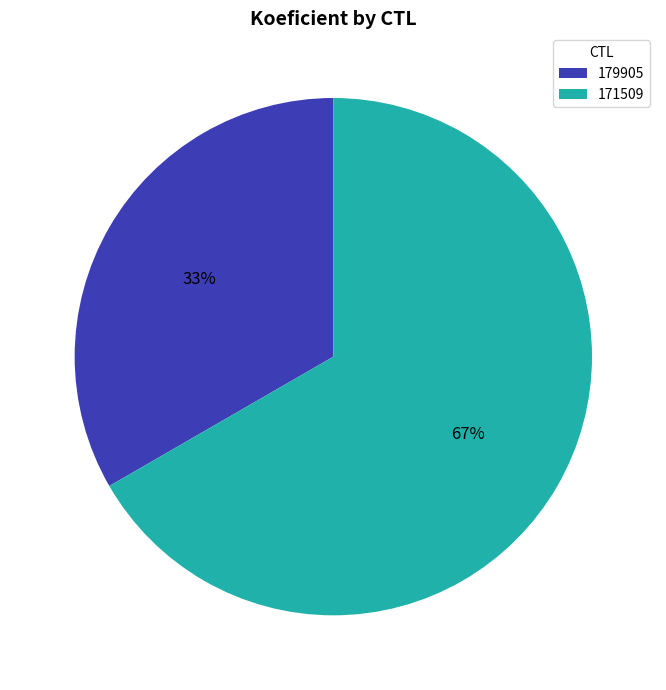

What percentage is the 179905 slice, to the nearest percent?

33%